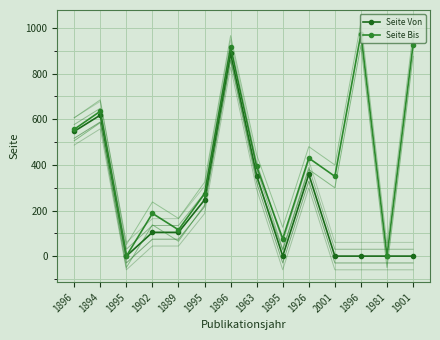

Reading left to right, what are all the values shown in this chart?

Seite Von: 547	618	1	105	105	247	888	353	1	359	1	1	1	1
Seite Bis: 556	635	1	188	116	274	916	394	77	430	350	974	1	925